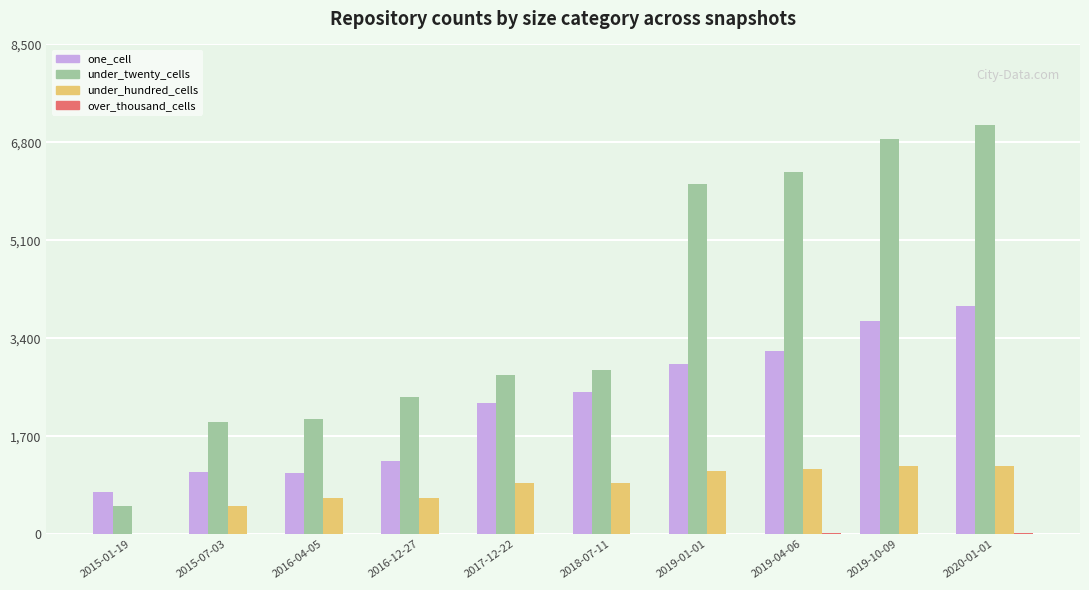

Between 2018-07-11 and 2019-10-09, which series saw the biggest shift?

under_twenty_cells